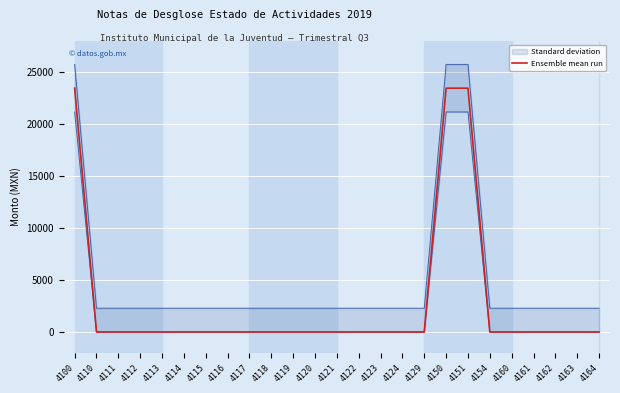

Which has a higher value, 4110 or 4114?

4110